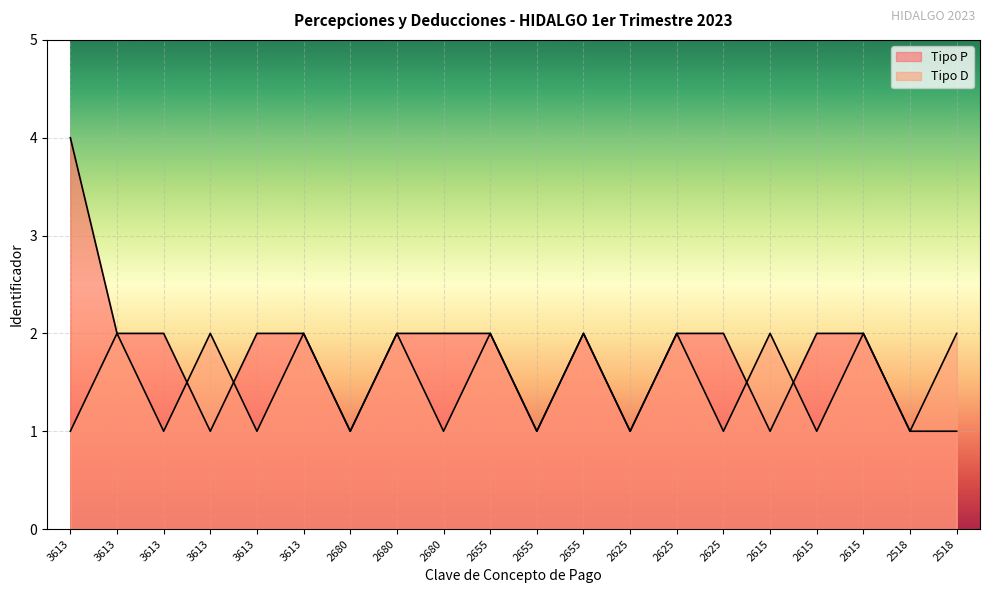

What is the difference between the second highest and second lowest values in the Tipo P series?

1